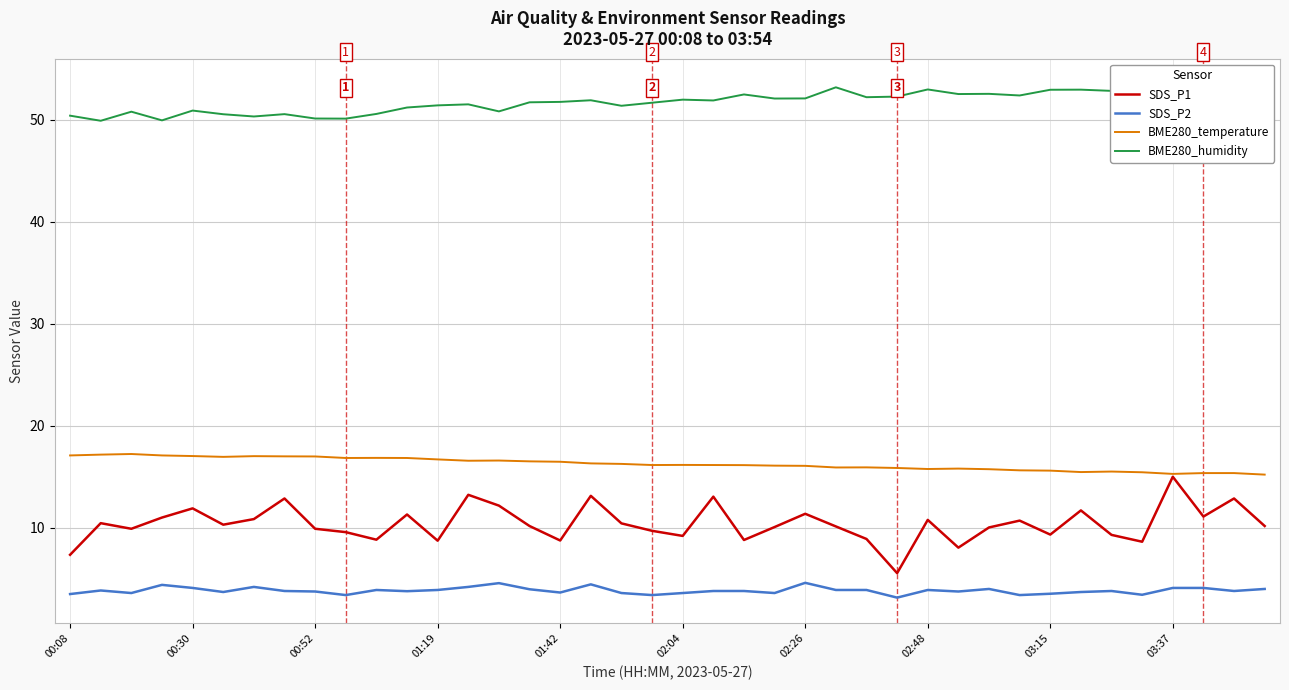

What is the lowest value of the SDS_P1 series?

5.5